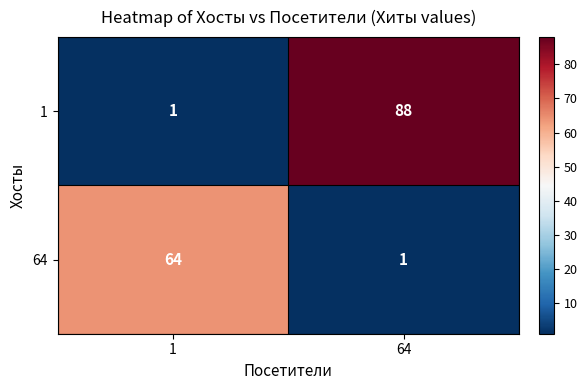

What is the minimum value shown in the chart?

1